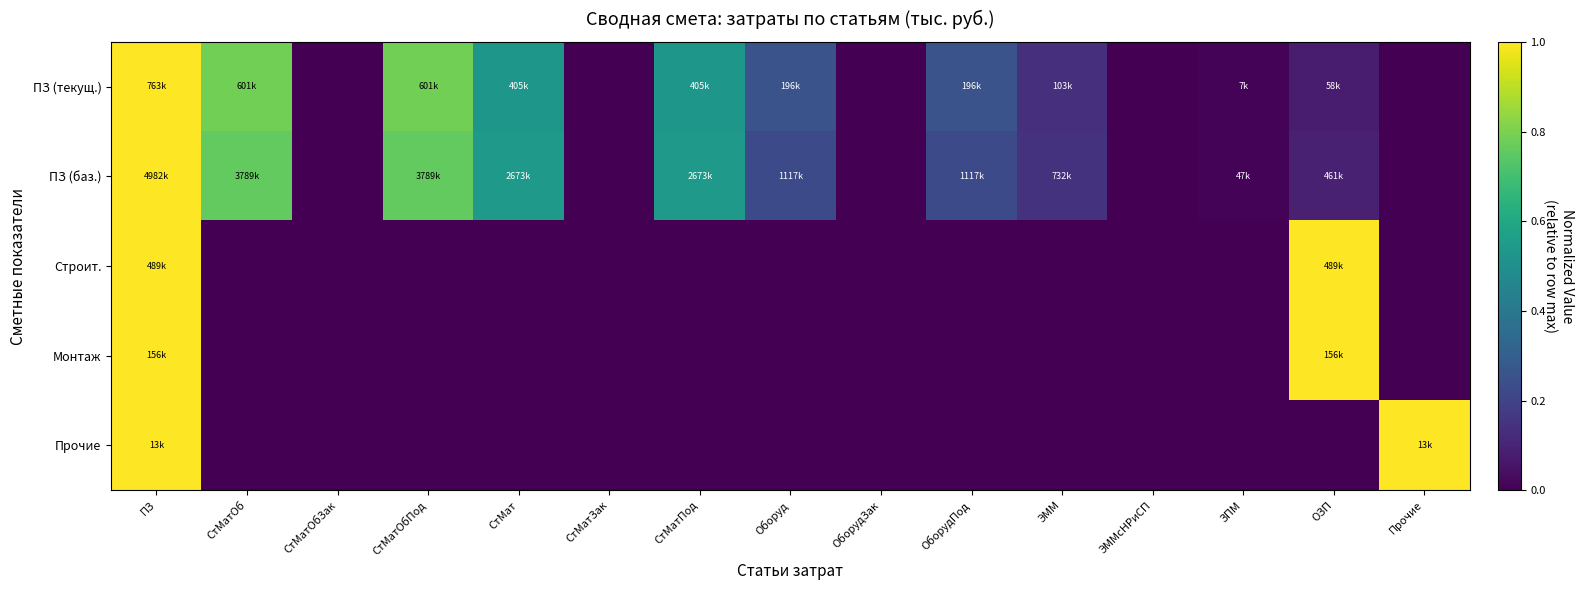

What is the difference between the highest and lowest values at СтМатОбПод?

0.8